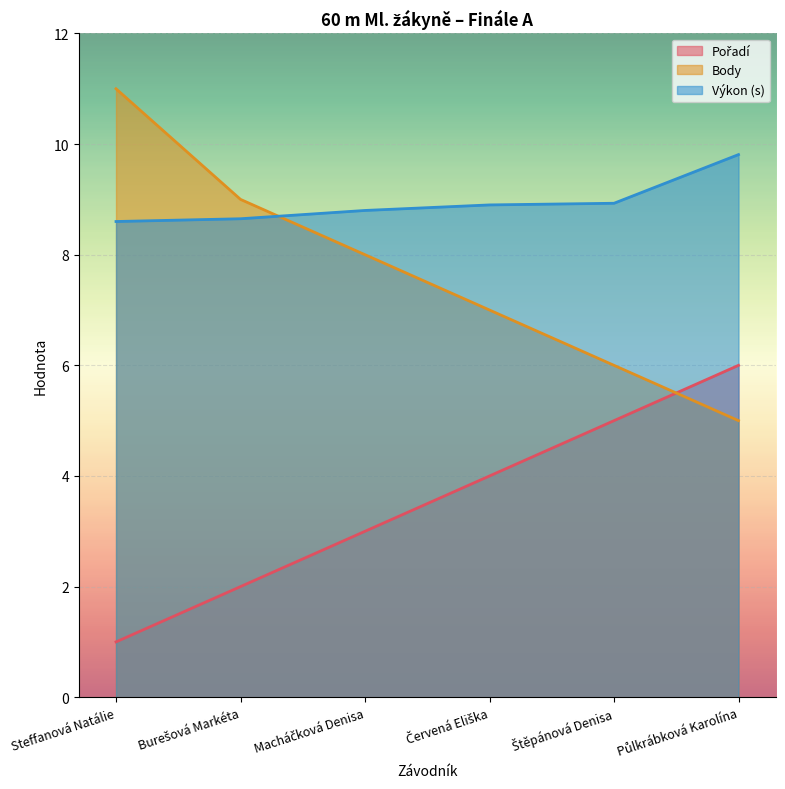

Reading left to right, list all the values displayed in this chart.

Pořadí: Steffanová Natálie=1.0	Burešová Markéta=2.0	Macháčková Denisa=3.0	Červená Eliška=4.0	Štěpánová Denisa=5.0	Půlkrábková Karolína=6.0
Výkon: Steffanová Natálie=8.6	Burešová Markéta=8.7	Macháčková Denisa=8.8	Červená Eliška=8.9	Štěpánová Denisa=8.9	Půlkrábková Karolína=9.8
Body: Steffanová Natálie=11.0	Burešová Markéta=9.0	Macháčková Denisa=8.0	Červená Eliška=7.0	Štěpánová Denisa=6.0	Půlkrábková Karolína=5.0